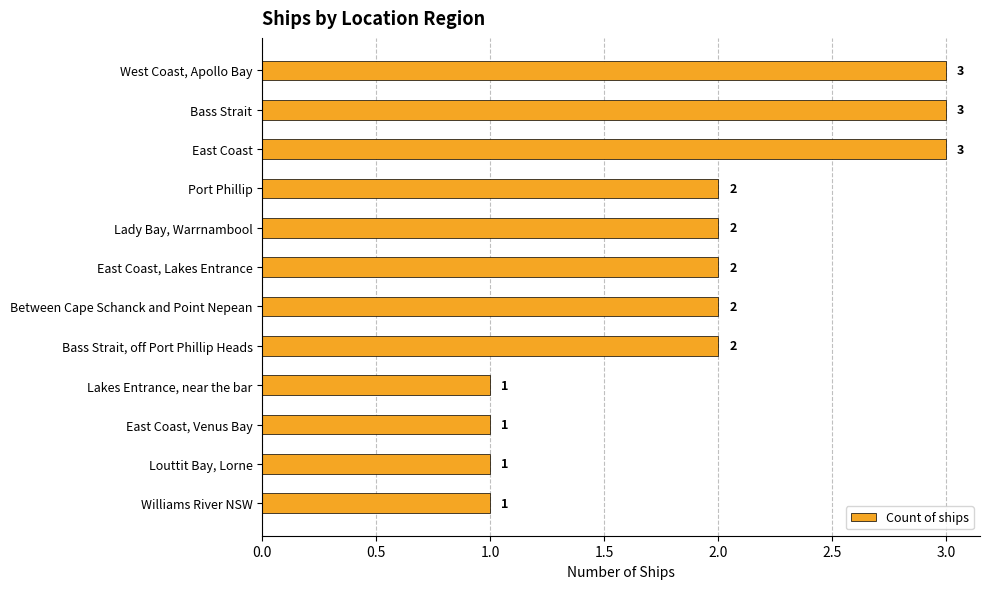

Reading top to bottom, transcribe all the data shown in this chart.

West Coast, Apollo Bay=3	Bass Strait=3	East Coast=3	Port Phillip=2	Lady Bay, Warrnambool=2	East Coast, Lakes Entrance=2	Between Cape Schanck and Point Nepean=2	Bass Strait, off Port Phillip Heads=2	Lakes Entrance, near the bar=1	East Coast, Venus Bay=1	Louttit Bay, Lorne=1	Williams River NSW=1